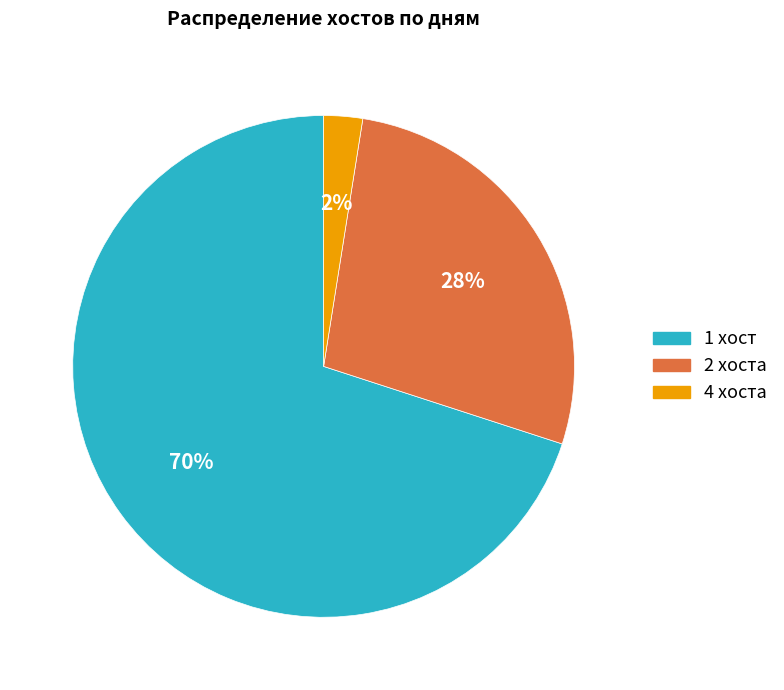

How many slices are in this pie chart?

3